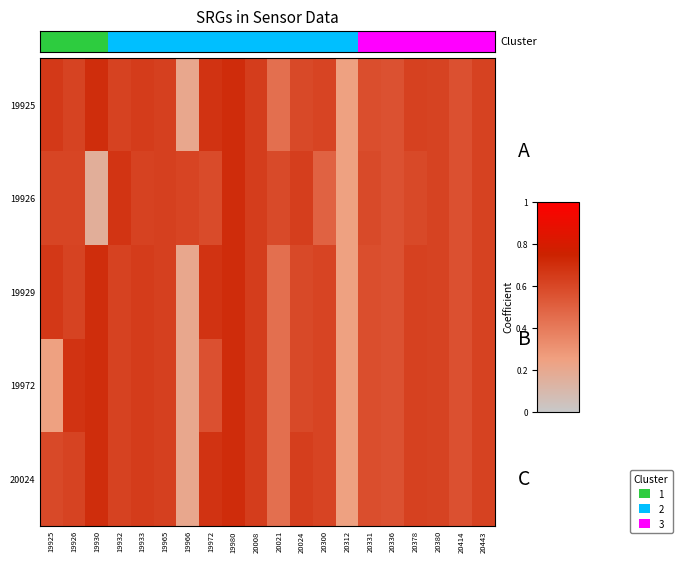

List the series in order of their peak value, lowest first.

19925, 19926, 19929, 19972, 20024